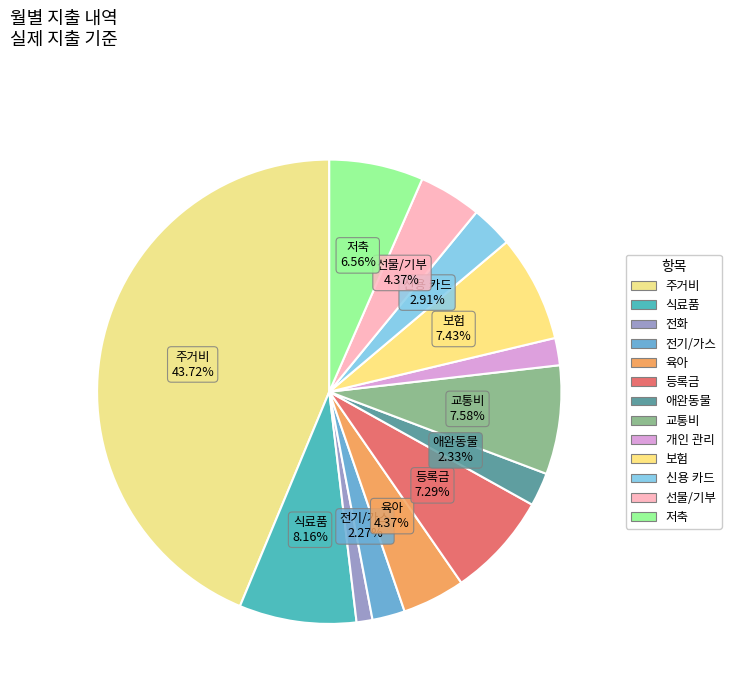

To the nearest percent, what portion does 등록금 represent?

7%